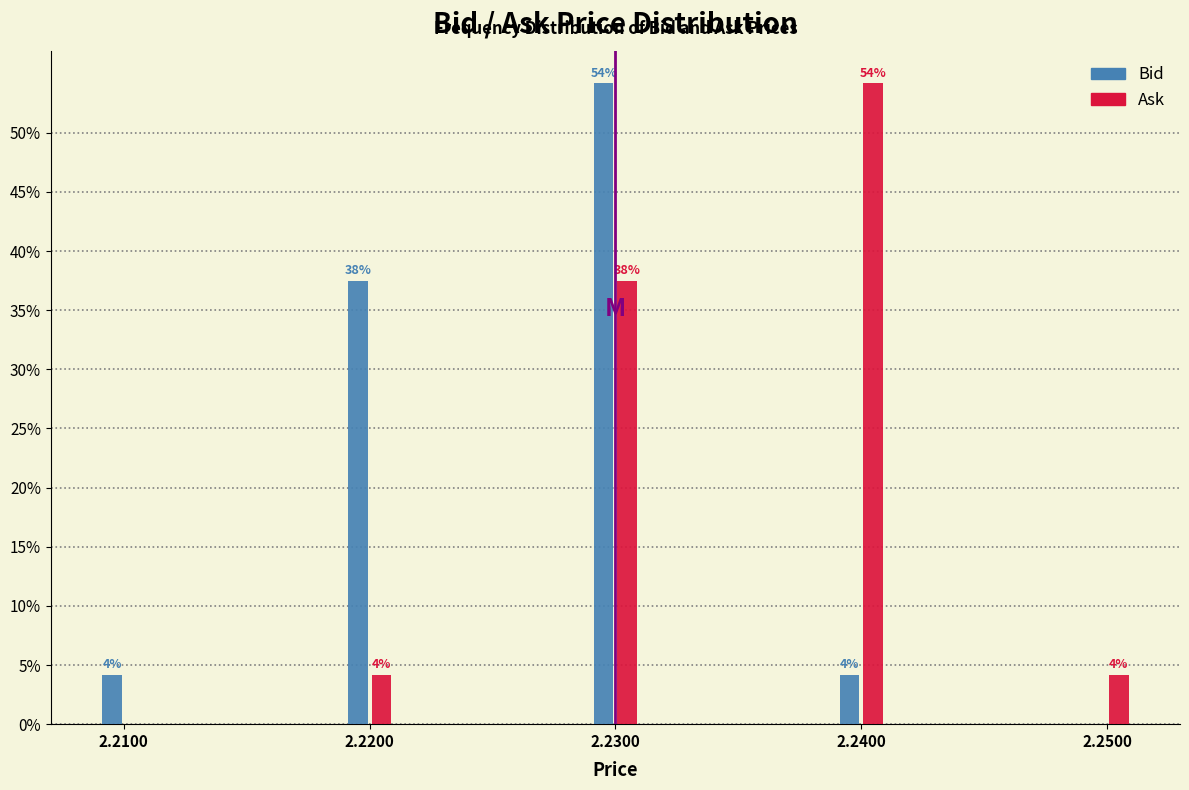

What are all the series names shown in the legend?

Bid, Ask